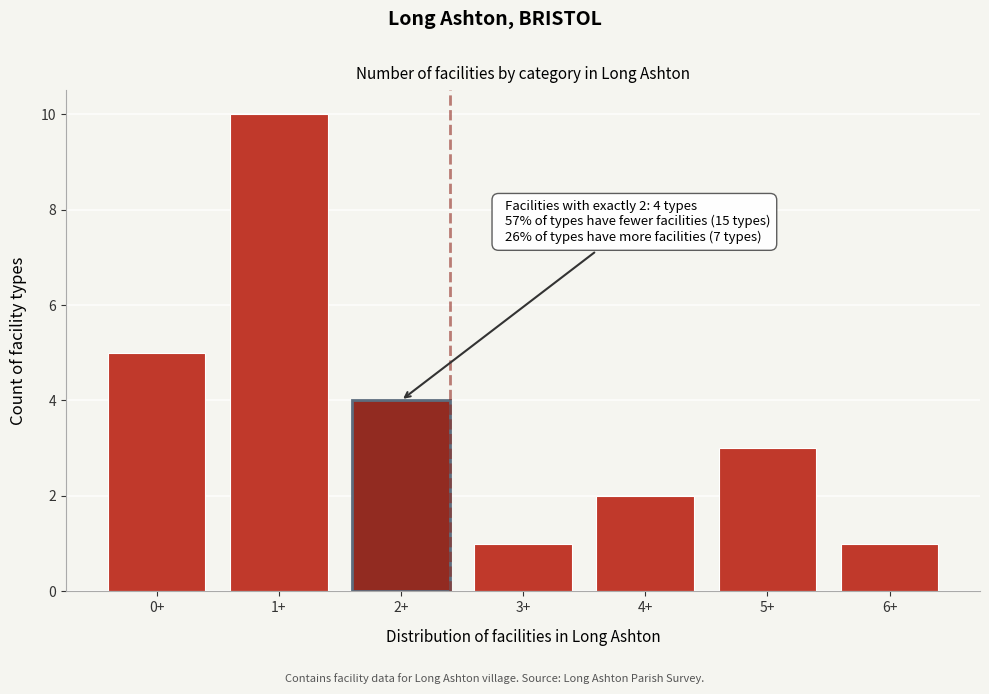

Reading left to right, extract all data points from this chart.

5	10	4	1	2	3	1